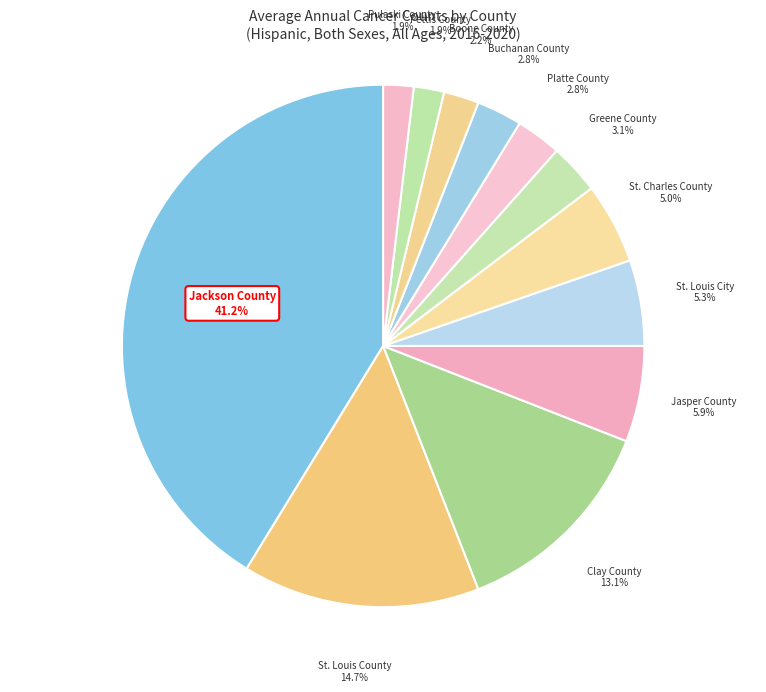

Which category has the biggest portion of the pie?

Jackson County